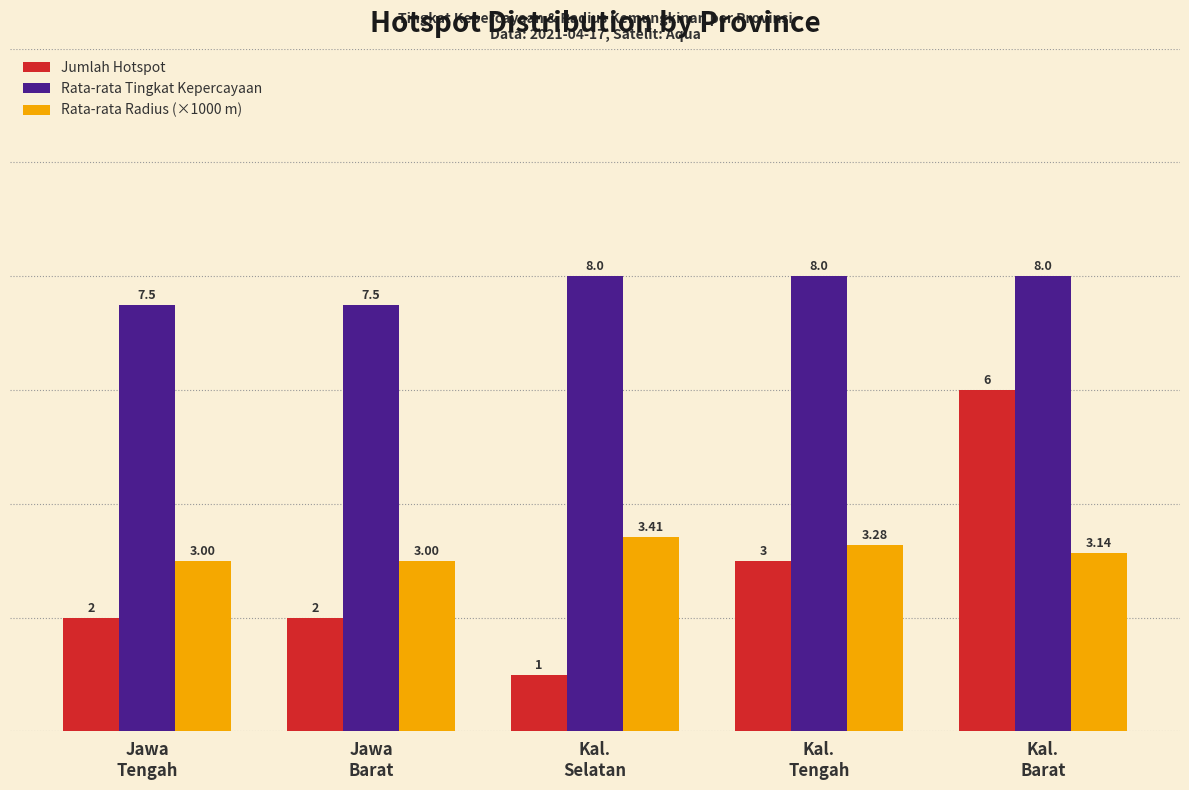

What is the difference between the maximum and minimum values in the Rata-rata Radius (×1000 m) series?

0.4